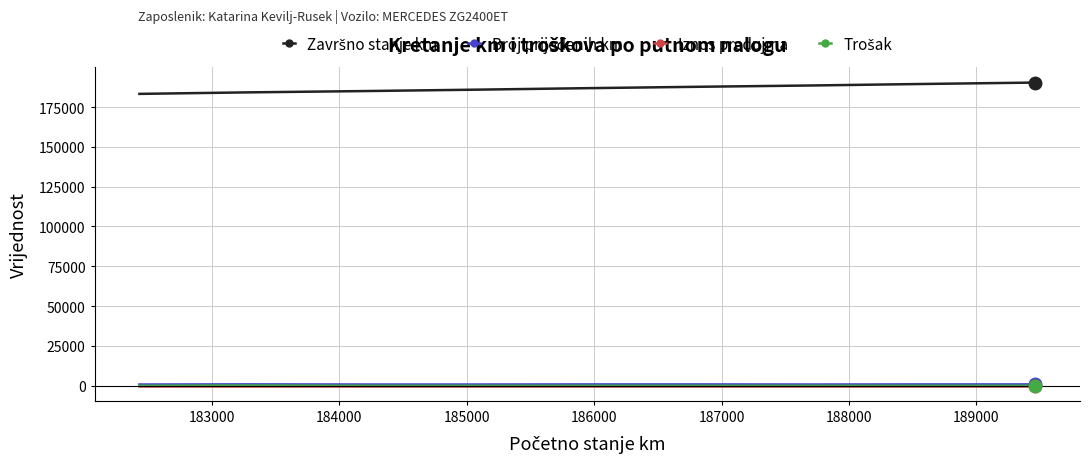

At how many categories does at least one series exceed 153358?

9